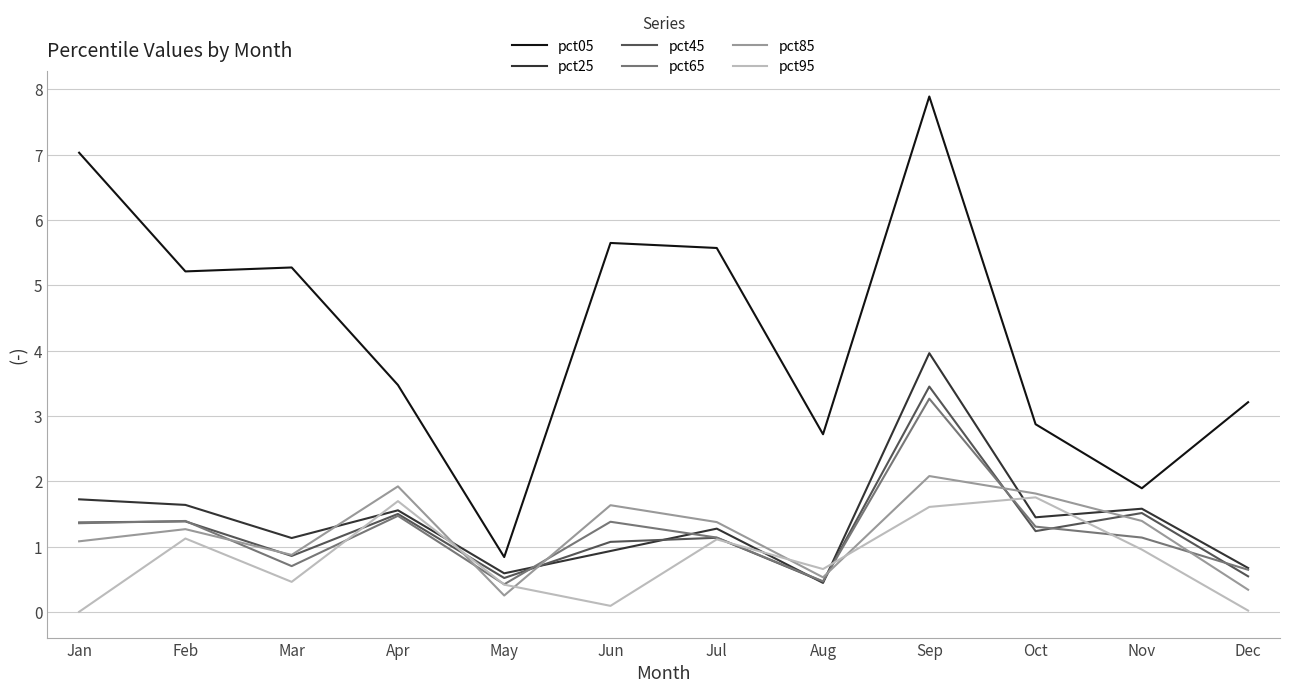

True or false: pct05 and pct95 intersect in this chart.

False